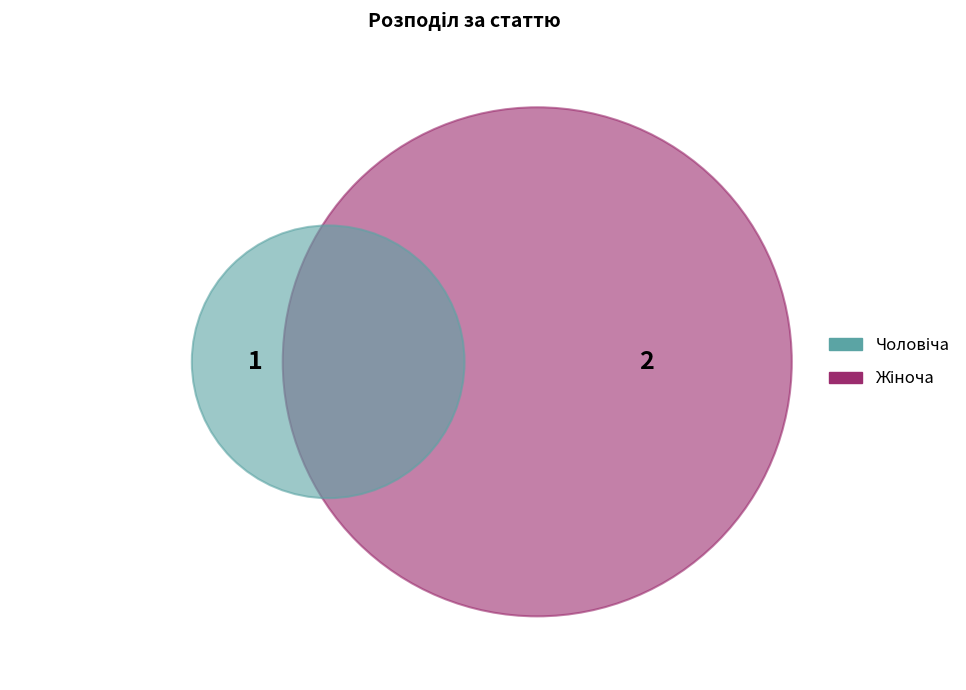

Which slice is the smallest?

Чоловіча